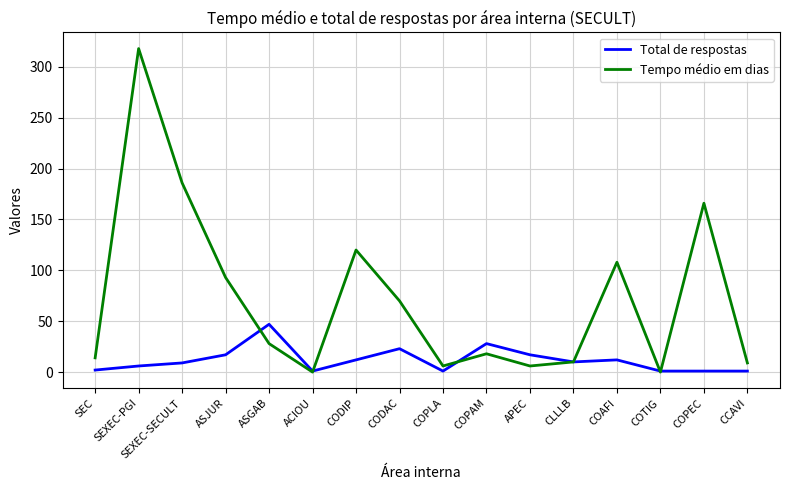

After their last crossing, which series has the higher values: Total de respostas or Tempo médio em dias?

Tempo médio em dias